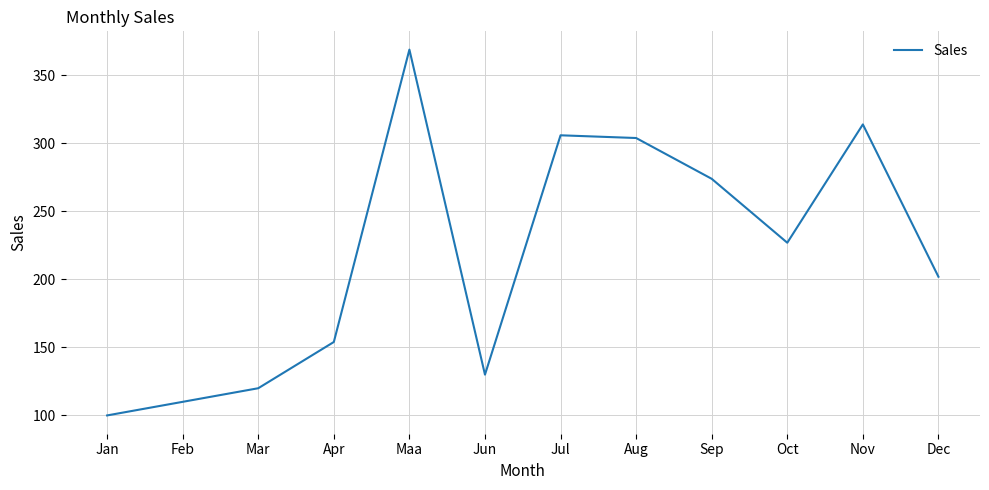

True or false: the data shows 163 at Aug.

False